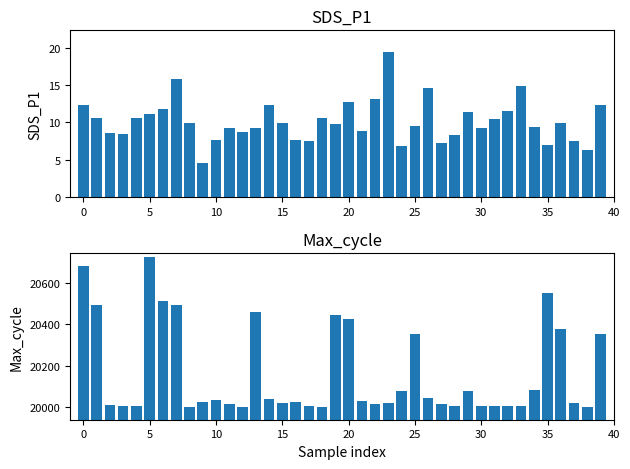

The value of Max_cycle at 32 is 20008.0. True or false?

True